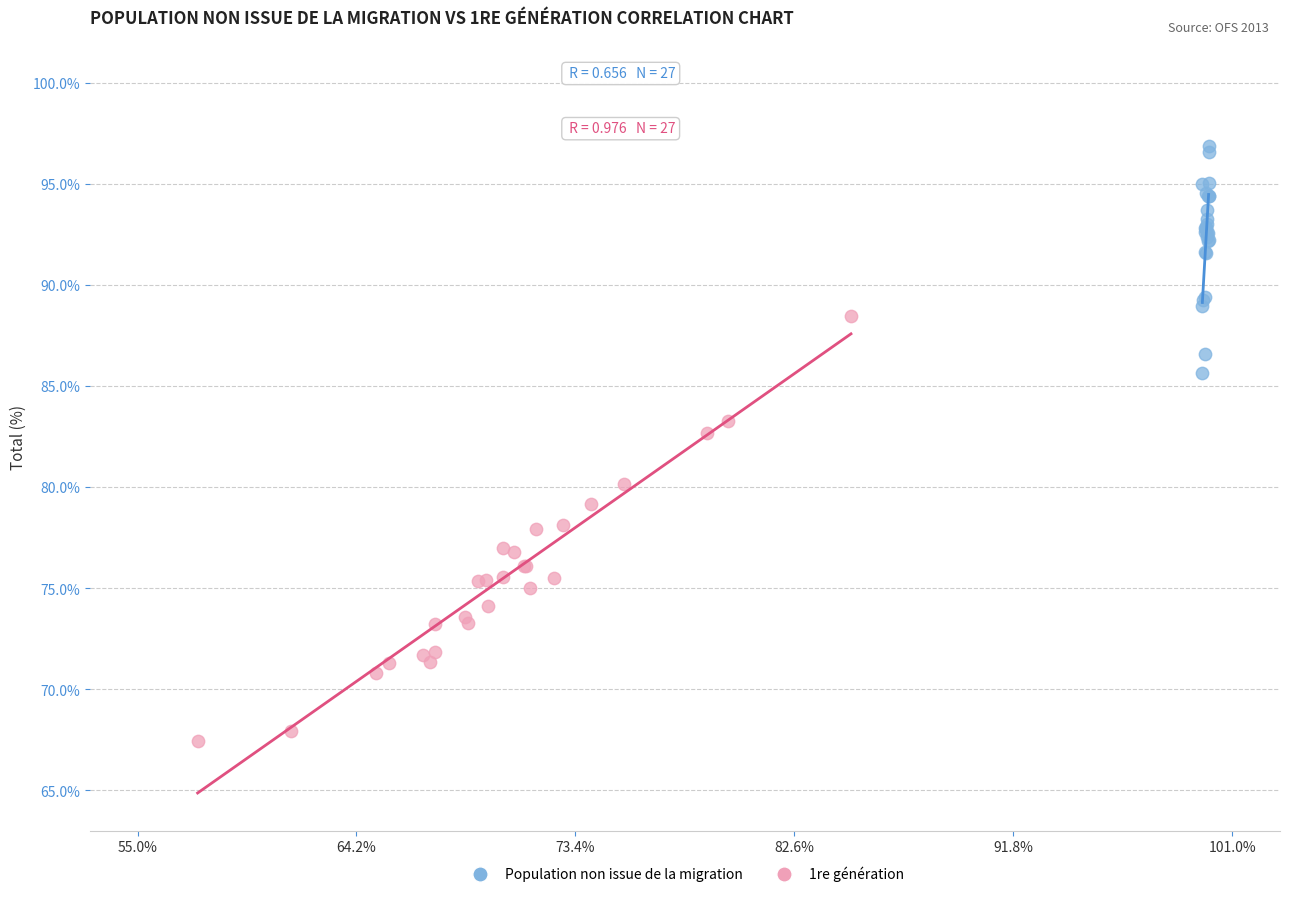

Which series reaches the minimum Y coordinate?

1re génération